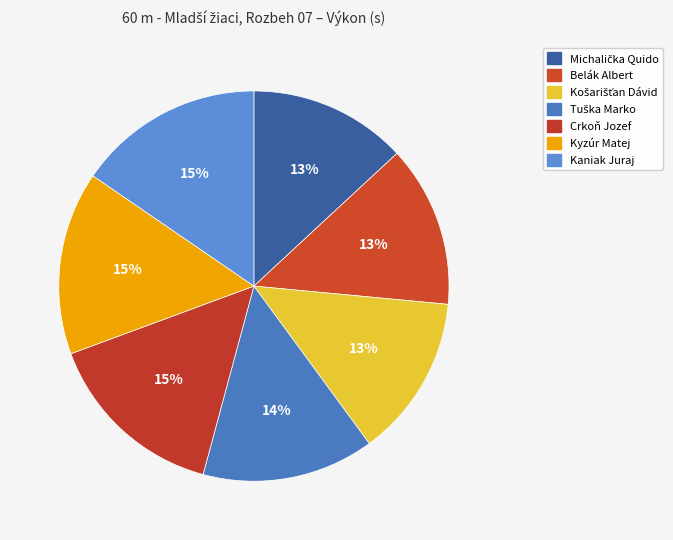

How many slices are in this pie chart?

7